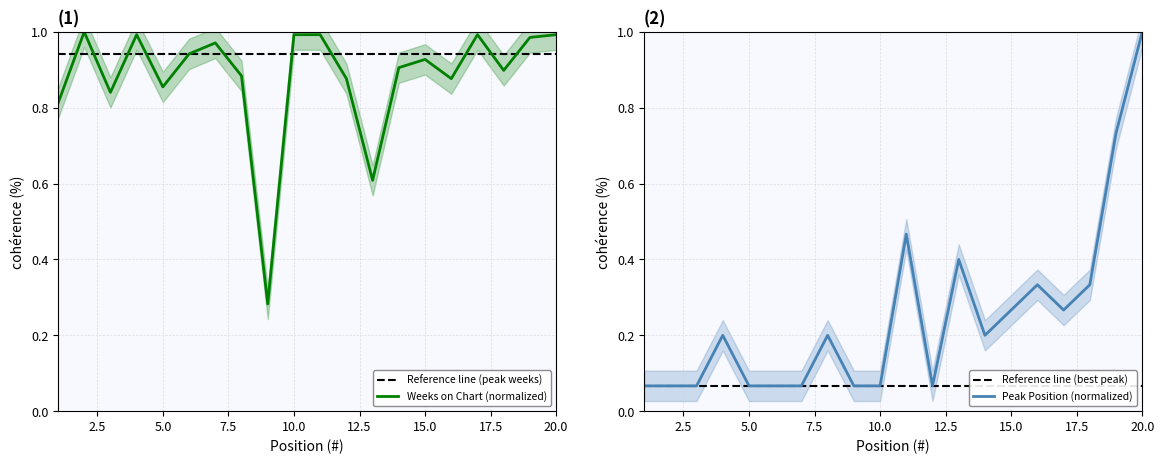

The value of Weeks on Chart at 5 is 1.3. True or false?

False